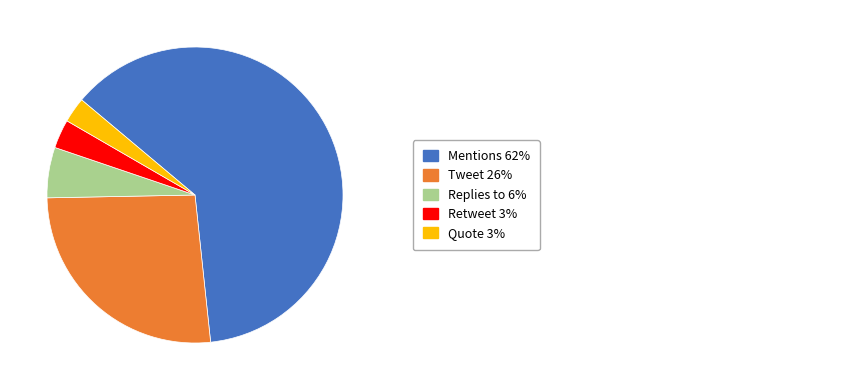

How many slices are in this pie chart?

5